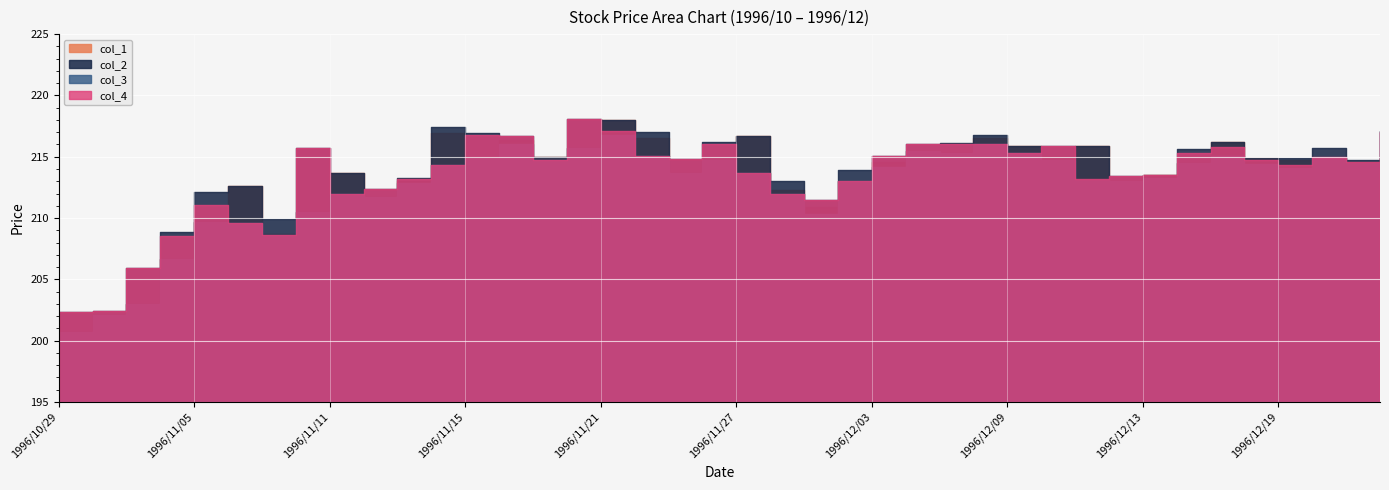

At 1996/12/03, list the series in order from smallest to largest.

col_3, col_1, col_2, col_4